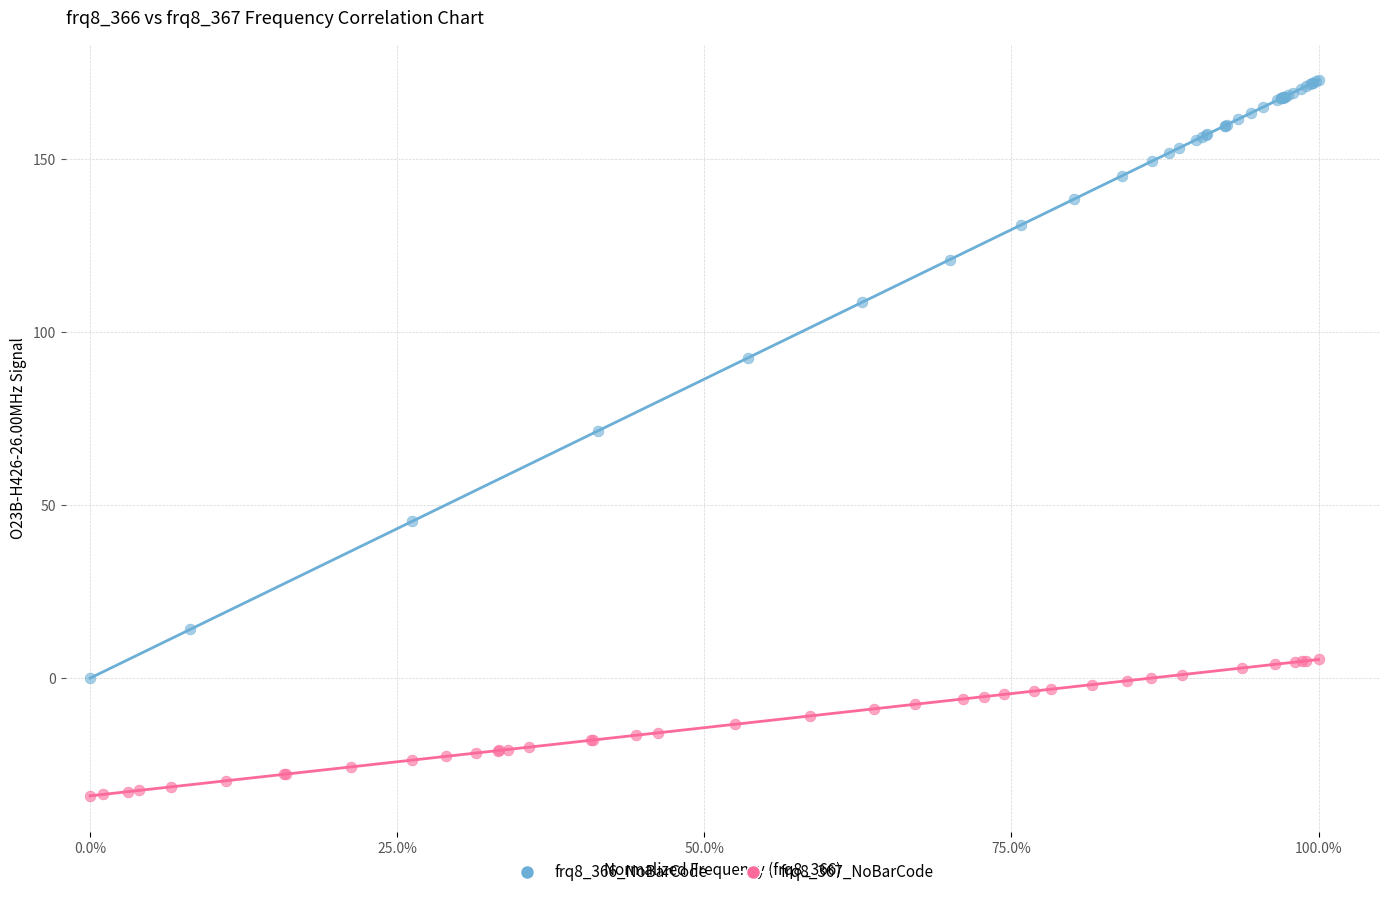

What are all the series names shown in the legend?

frq8_366_NoBarCode, frq8_367_NoBarCode